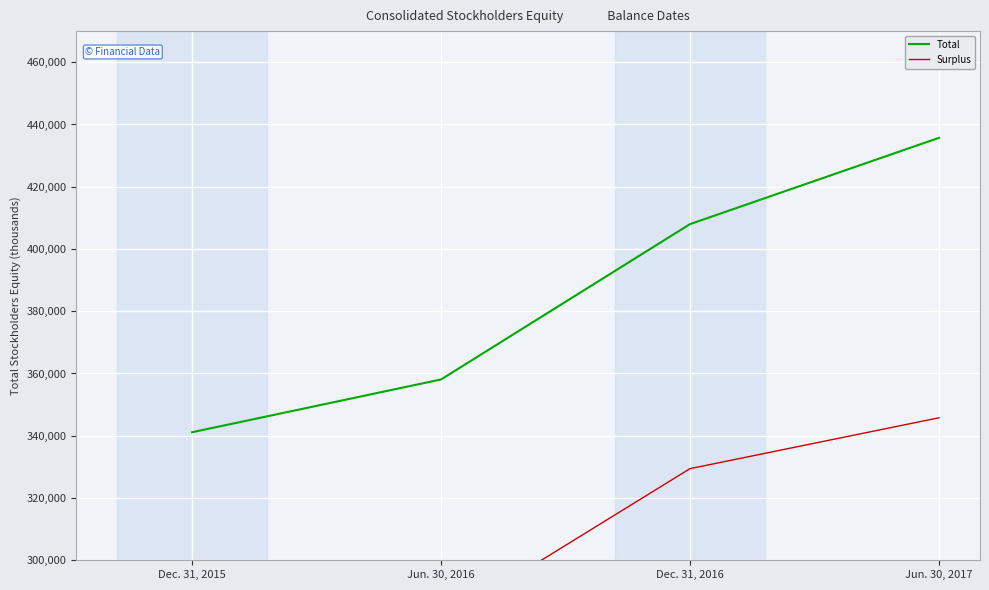

At which label is Total closest to 388417?

Dec. 31, 2016